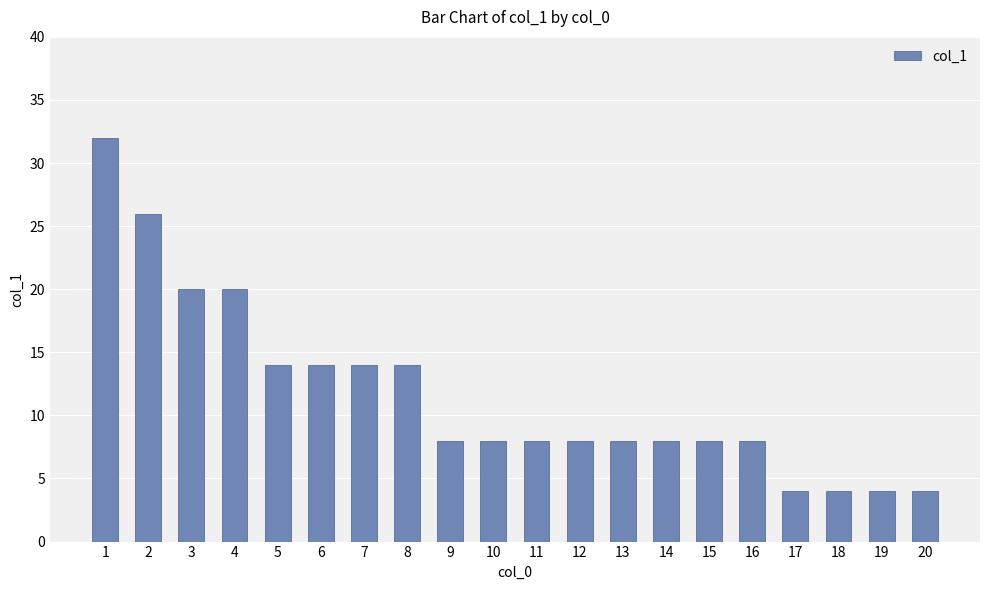

What is the minimum value shown in the chart?

4